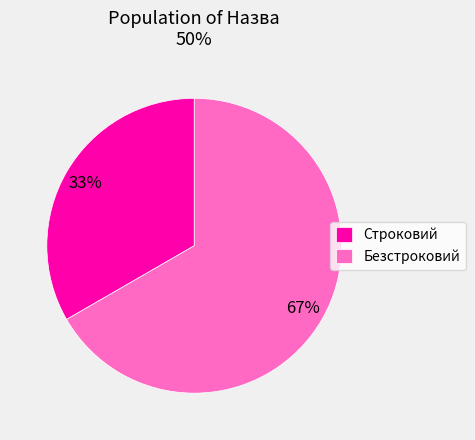

Which slice is the smallest?

Строковий